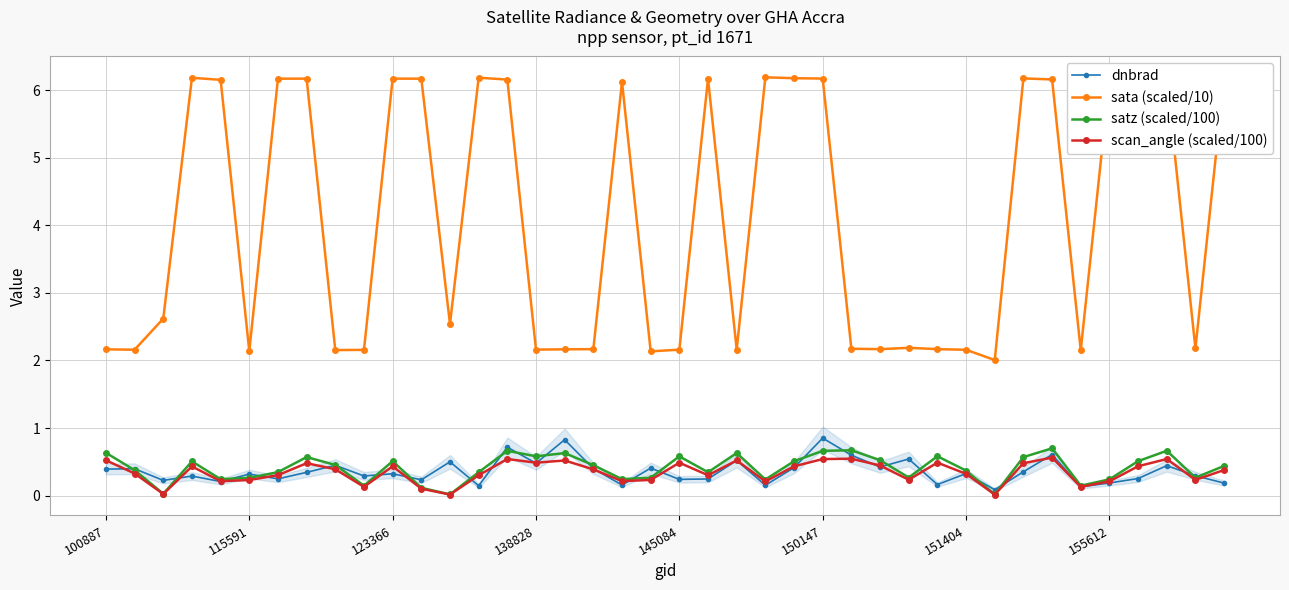

True or false: dnbrad and sata (scaled/10) cross at least once.

False